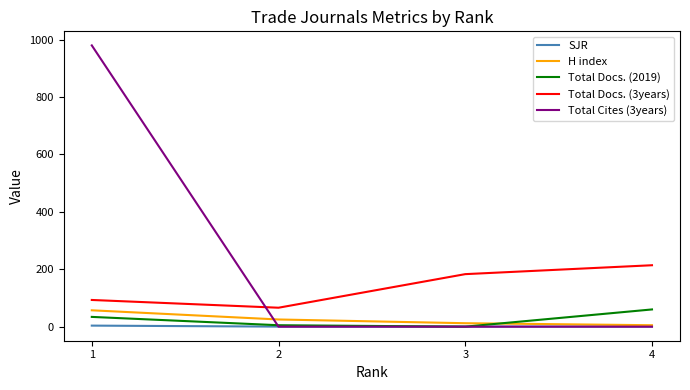

What is the maximum value shown in the chart?

980.0